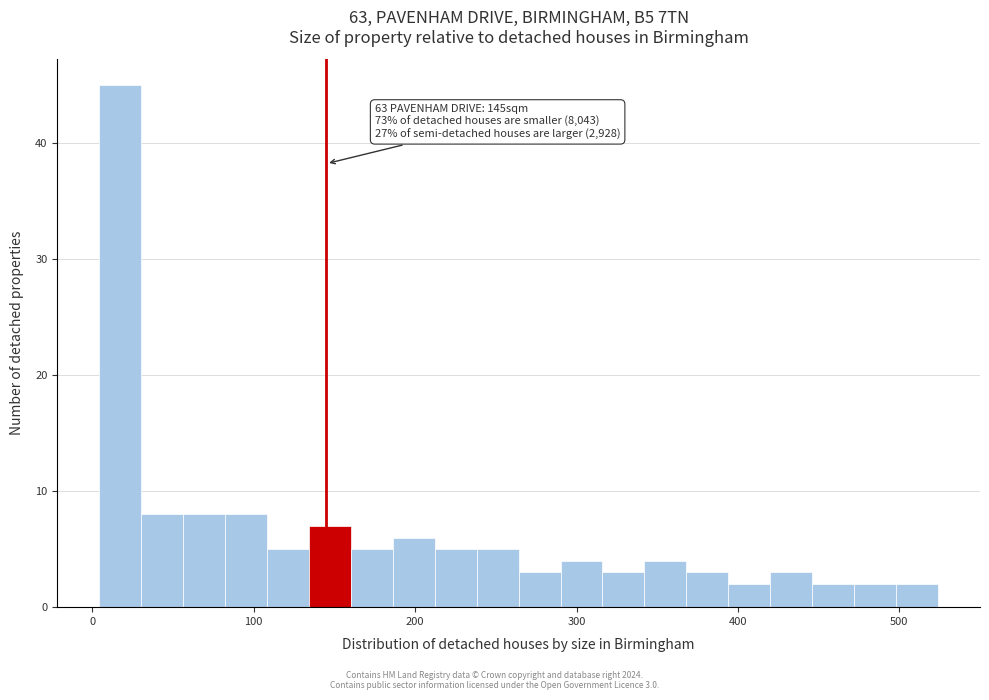

Read against the x-axis, roughly where is the centre of the tallest bar?

20